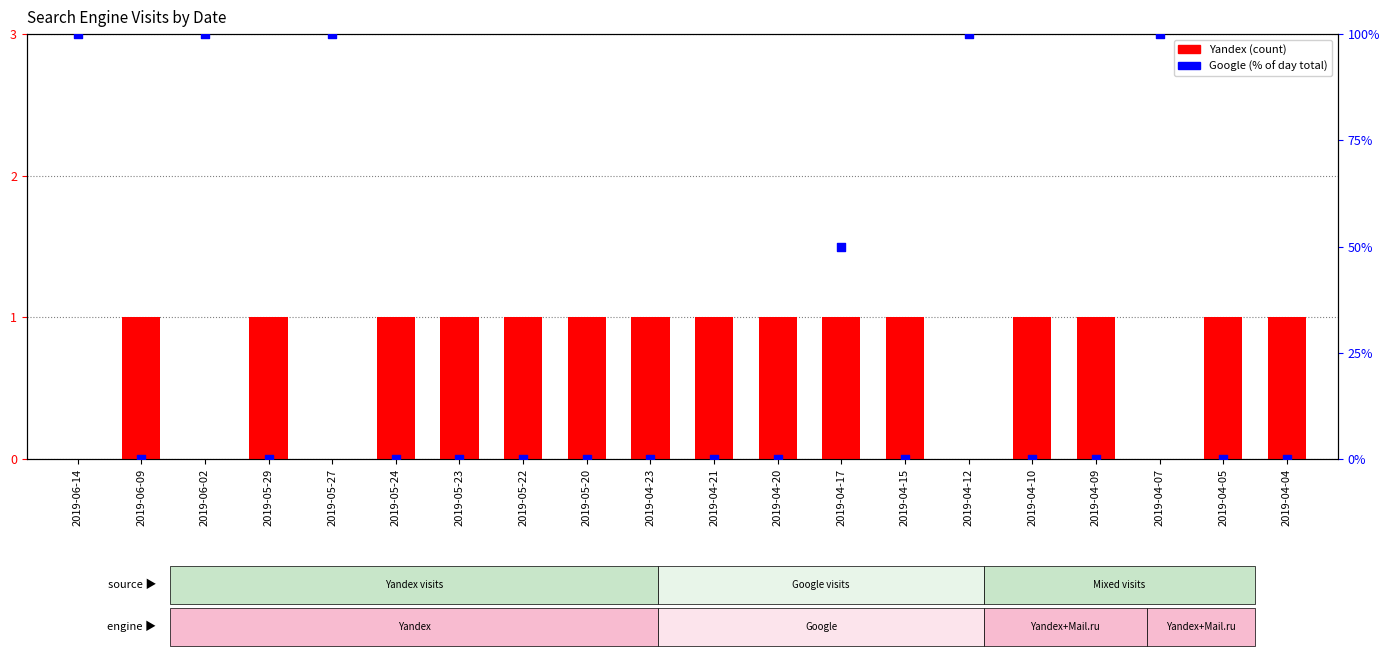

What are all the series names shown in the legend?

Yandex, Google %